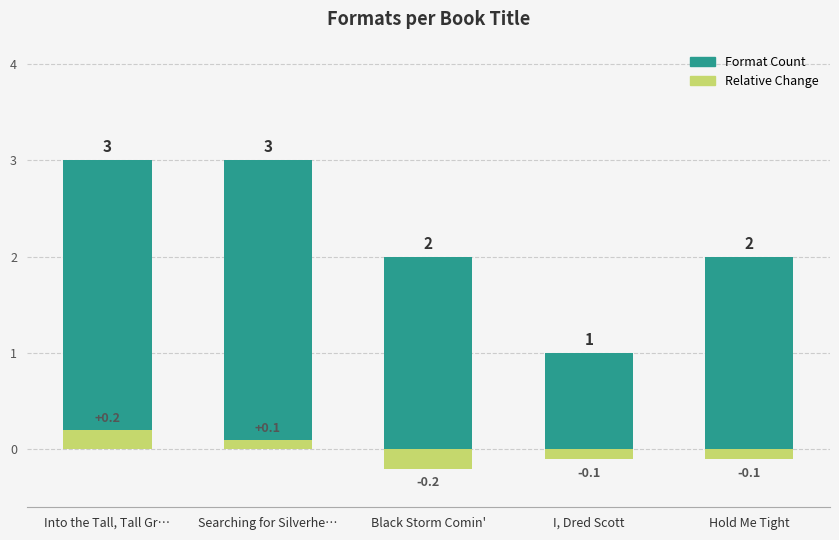

Read the Format Count value at Into the Tall, Tall Gr….

3.0